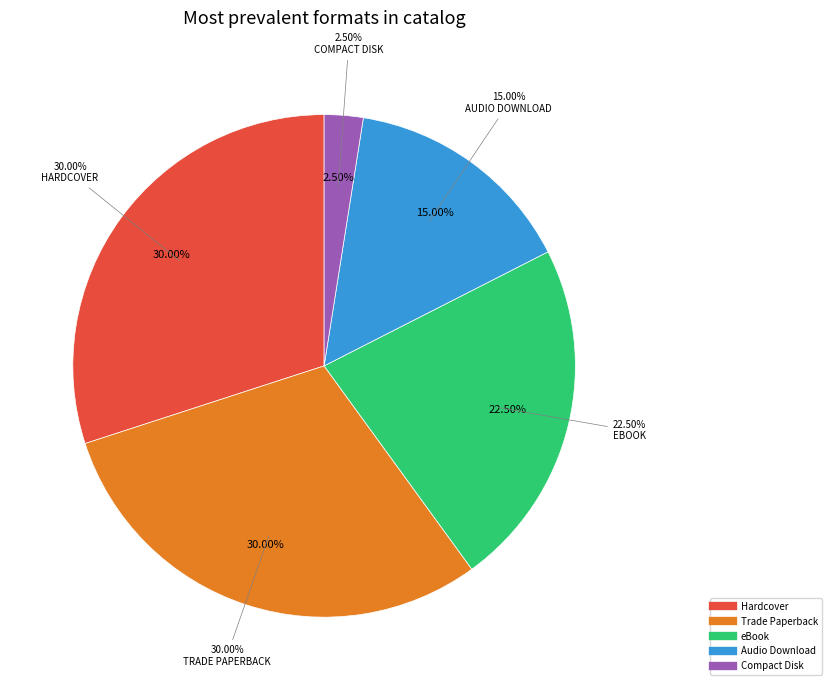

What is the largest slice in the pie chart?

Trade Paperback